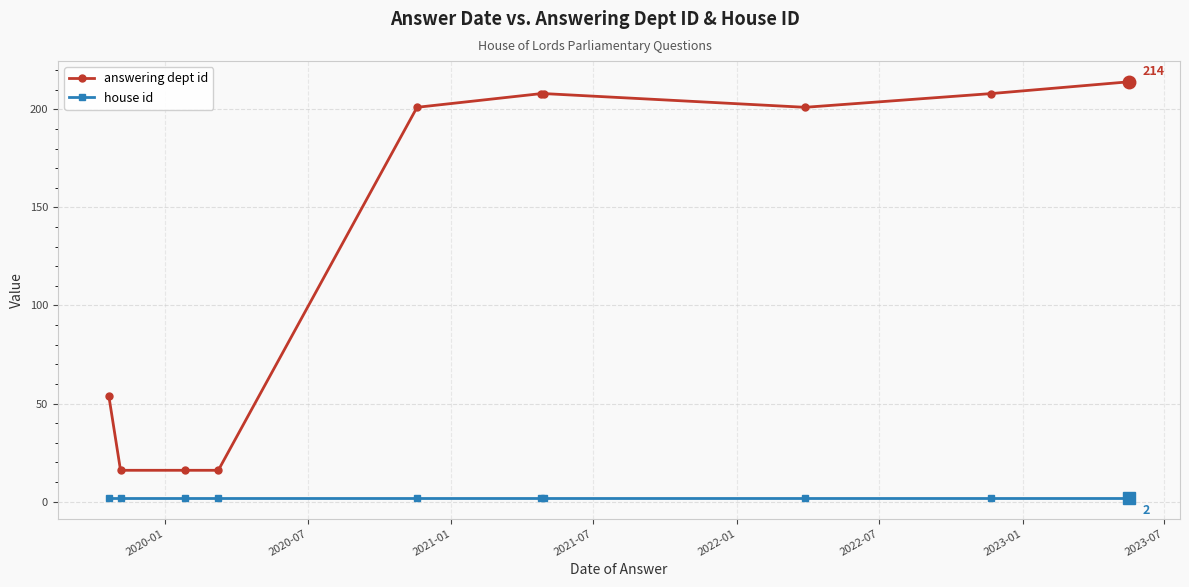

How many series are shown in this chart?

2